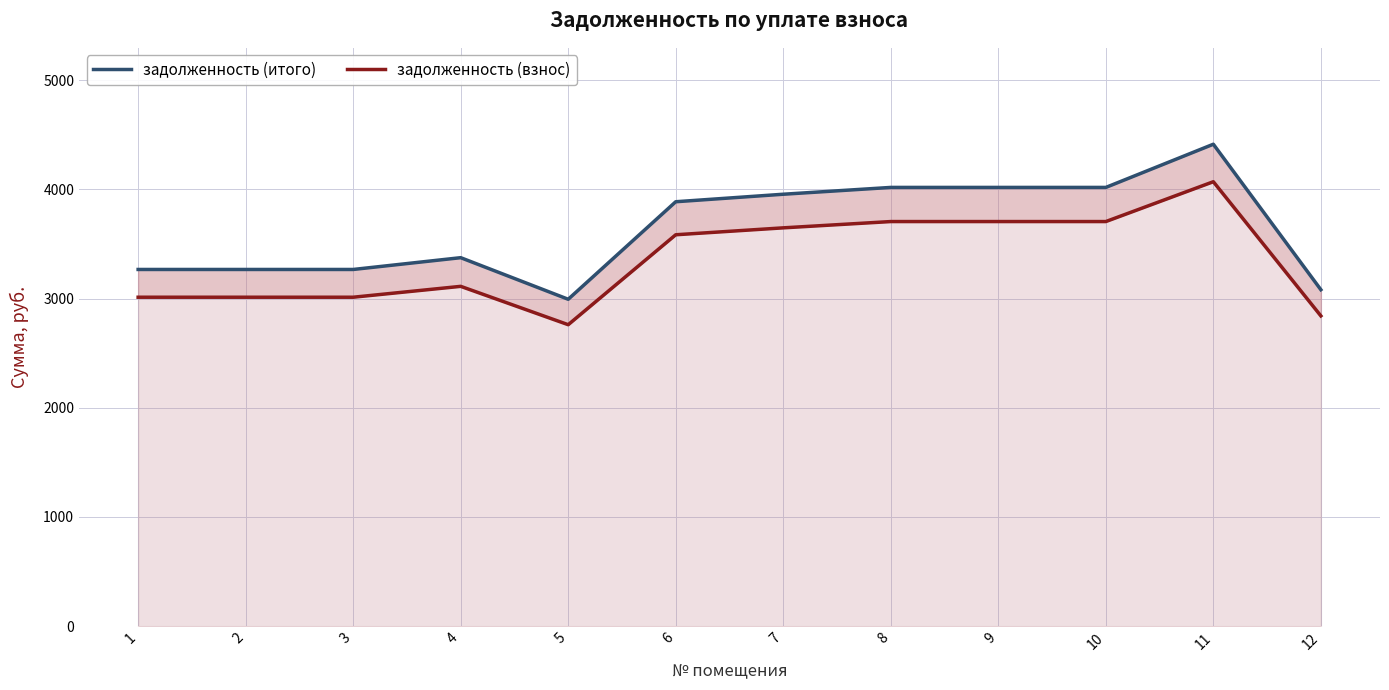

List the series in order of their overall mean, lowest first.

задолженность (взнос), задолженность (итого)